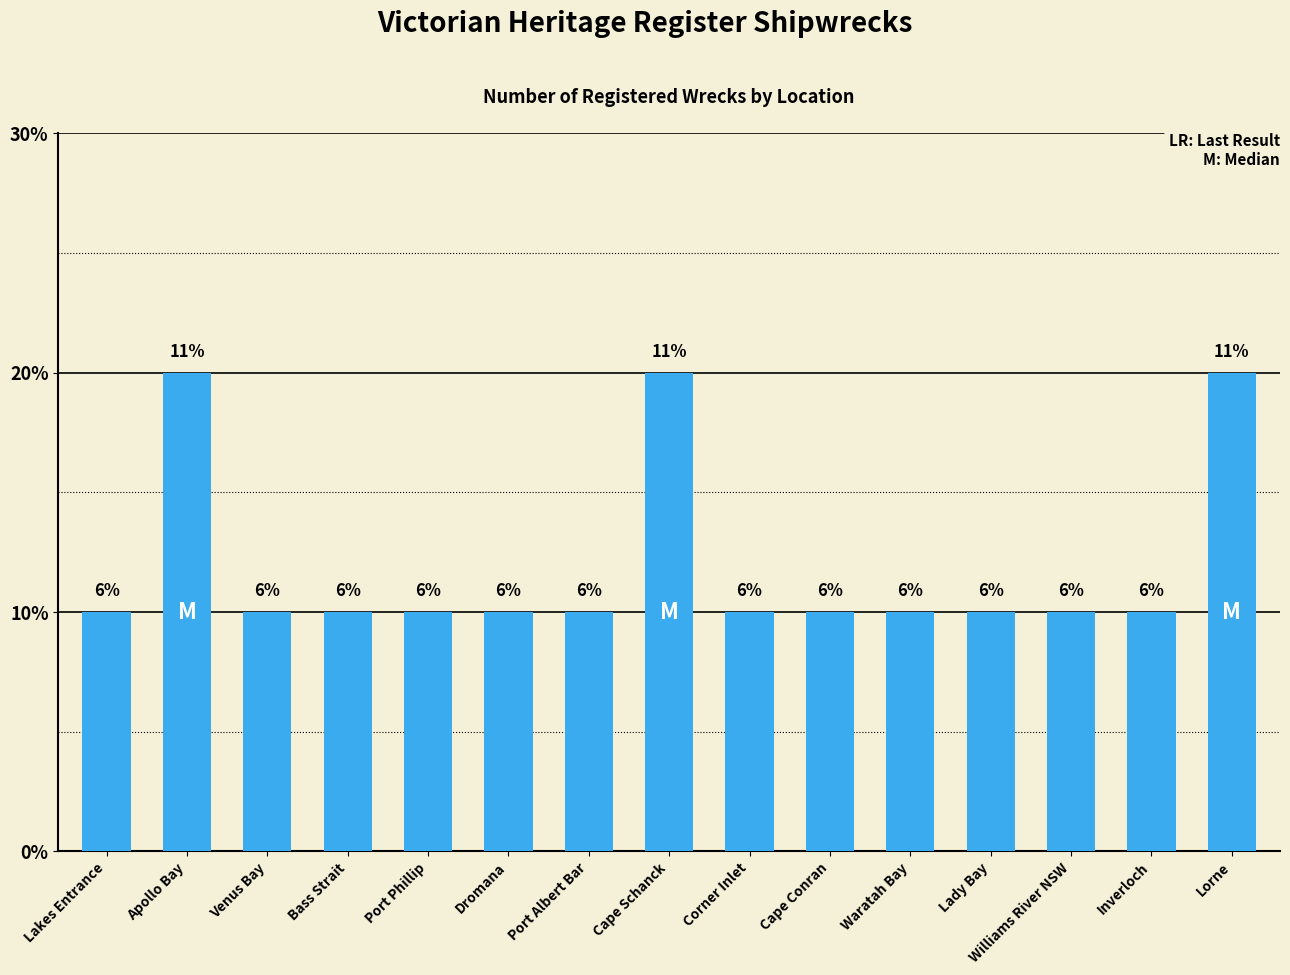

Does the chart contain any negative values?

No